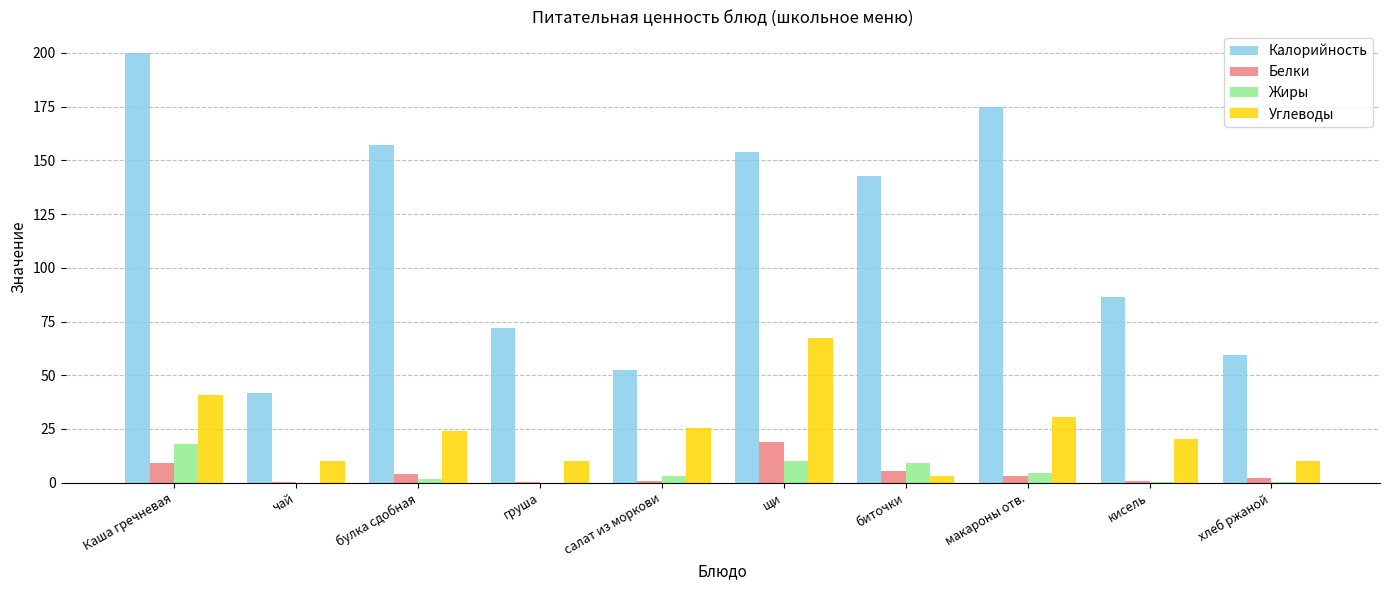

At which category does the chart reach its peak across all series?

Каша гречневая